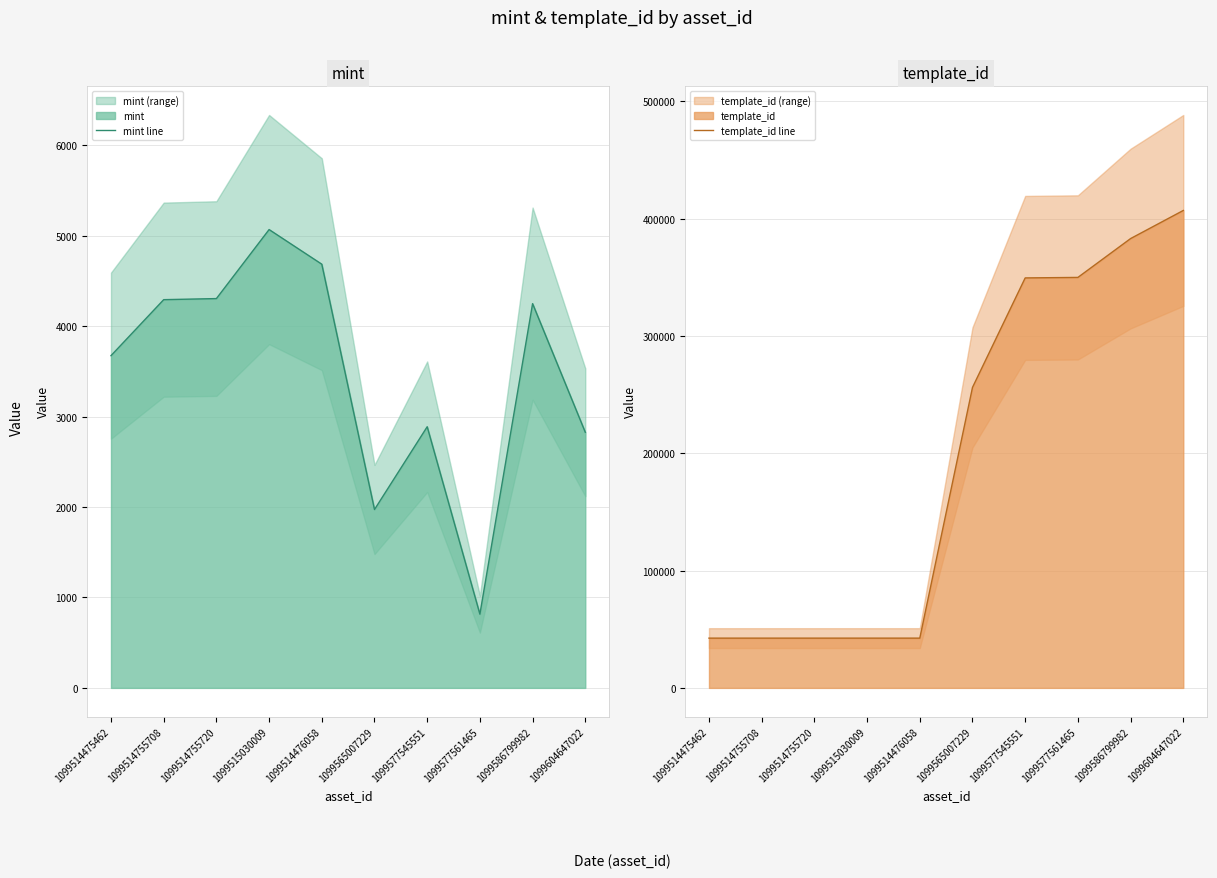

What is the label of the 9th point from the left?

1099586799982